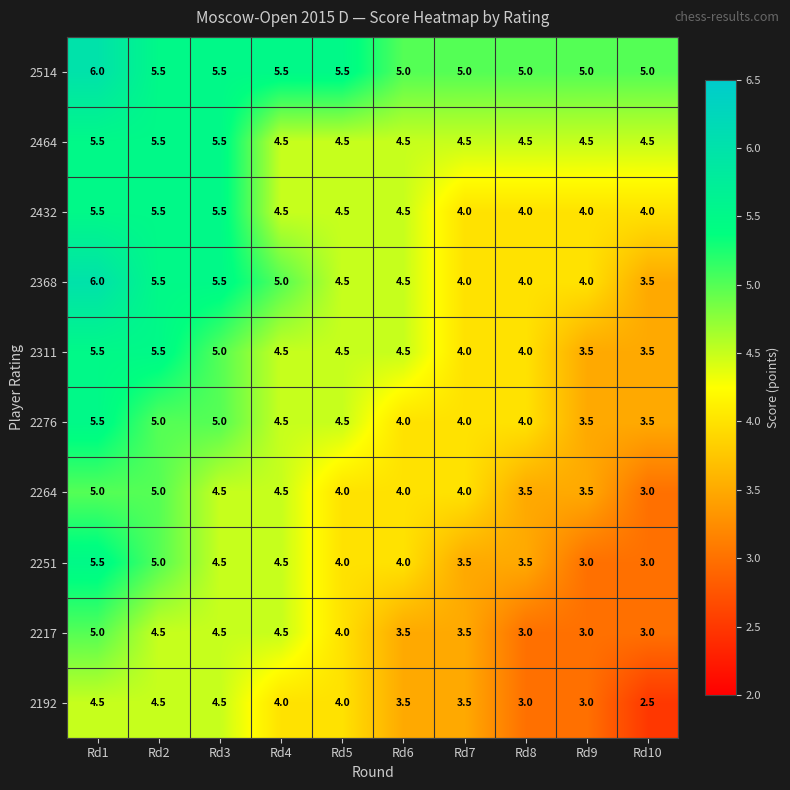

Count the 2217 values in the range 3 to 4.

6